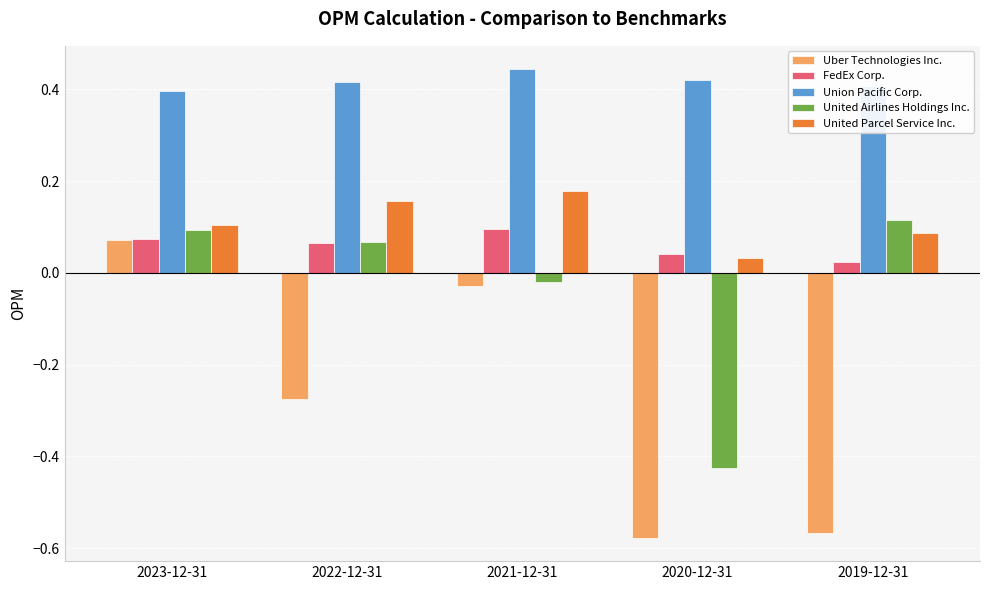

What is the sum of all United Parcel Service Inc. values?

0.6